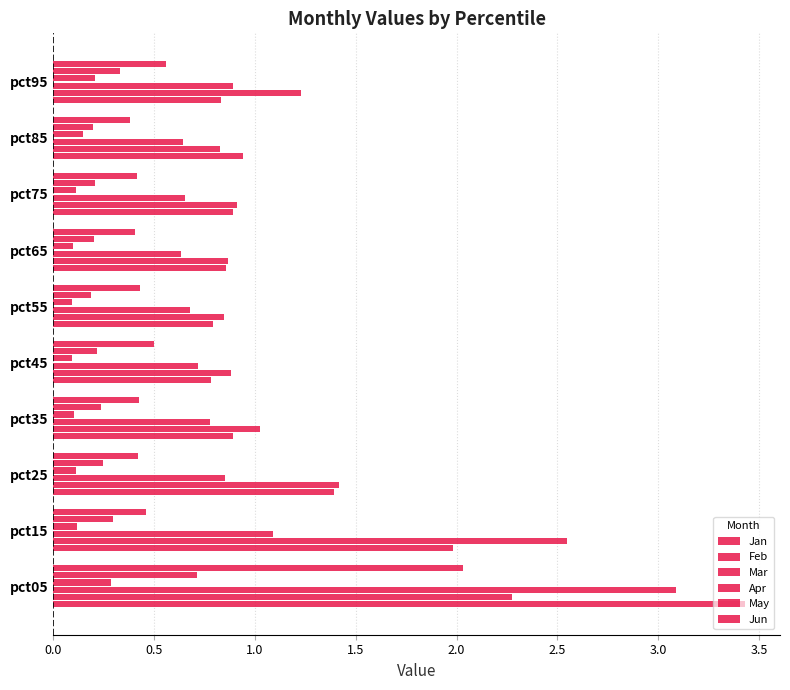

How many data points does each series have?

10